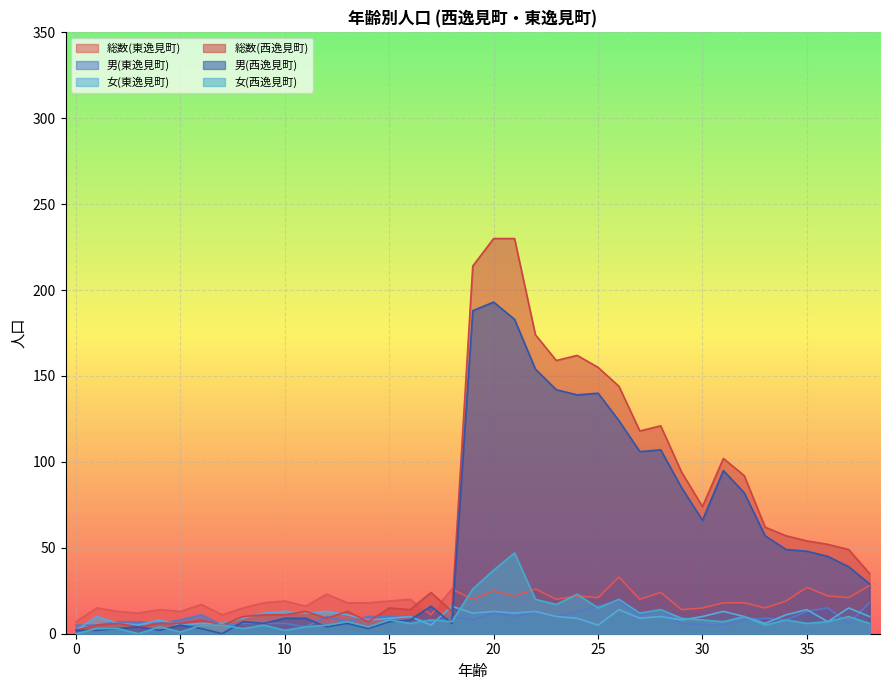

What are all the series names shown in the legend?

総数(東逸見町), 男(東逸見町), 女(東逸見町), 総数(西逸見町), 男(西逸見町), 女(西逸見町)